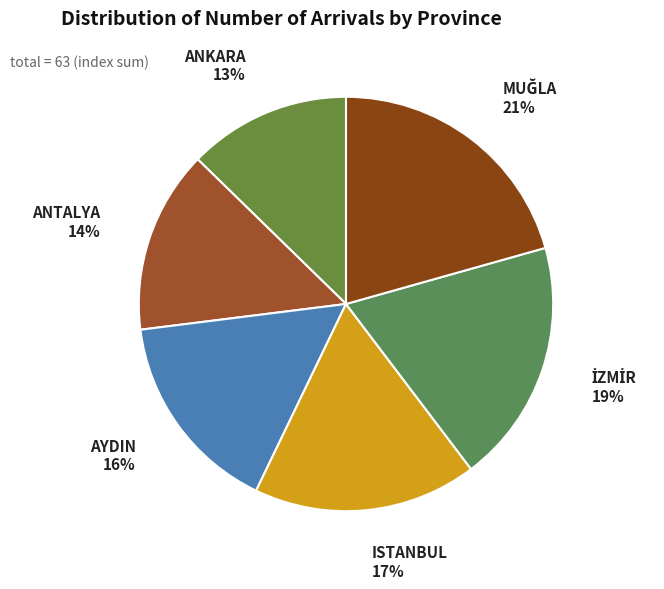

What percentage is the AYDIN slice, to the nearest percent?

16%